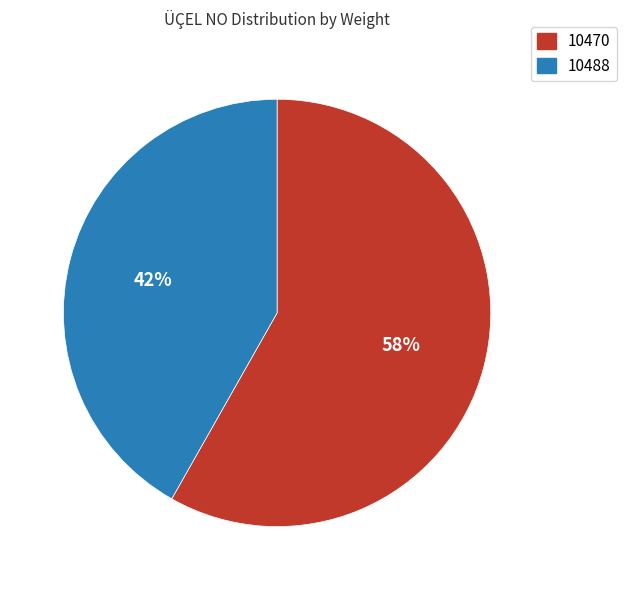

What percentage is the 10488 slice, to the nearest percent?

42%